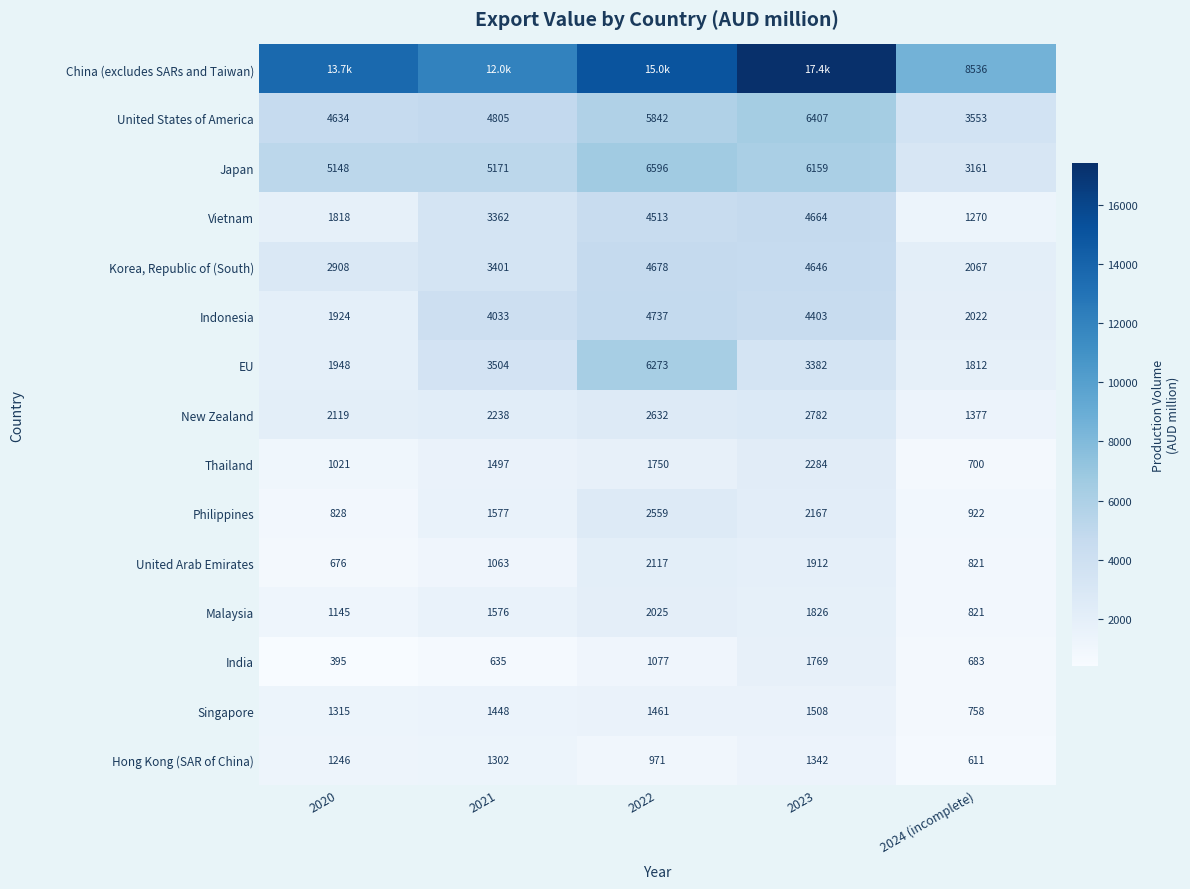

Which category has the highest value across all series?

2023